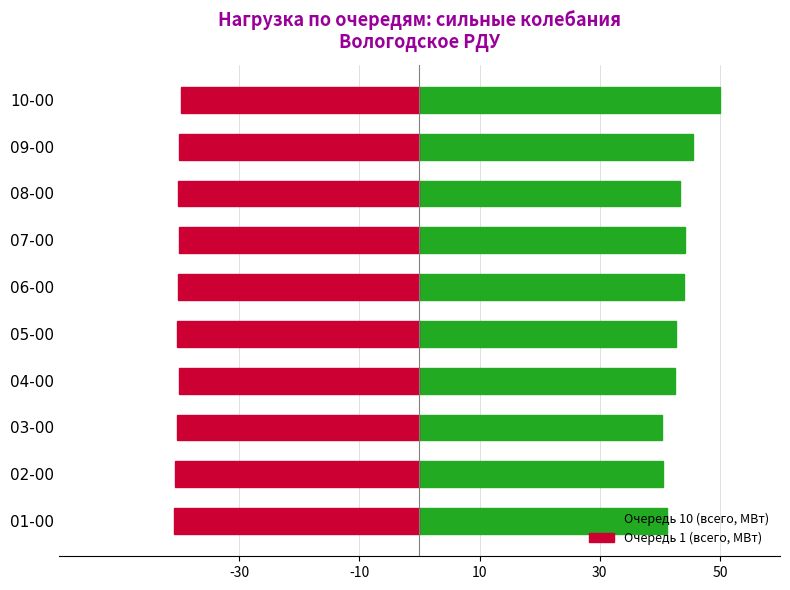

What is the sum of the Очередь 1 (всего) values at 01-00 and 07-00?

-80.9